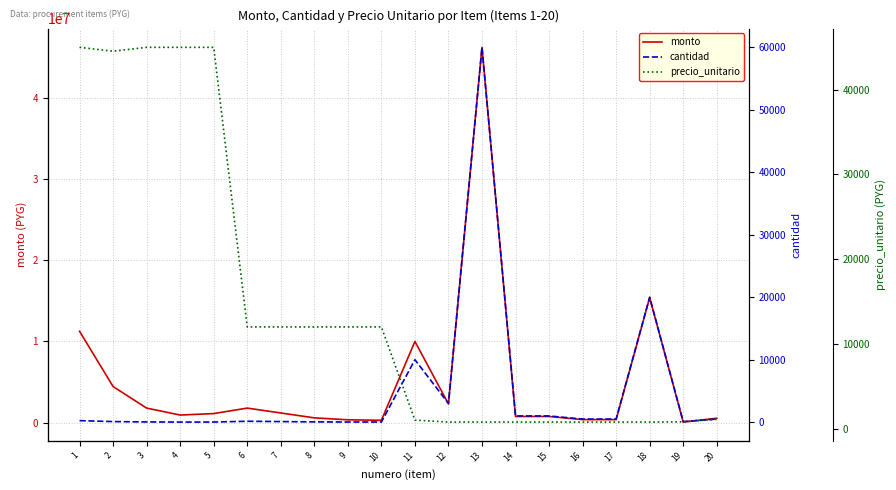

How many times do cantidad and precio_unitario cross each other?

4